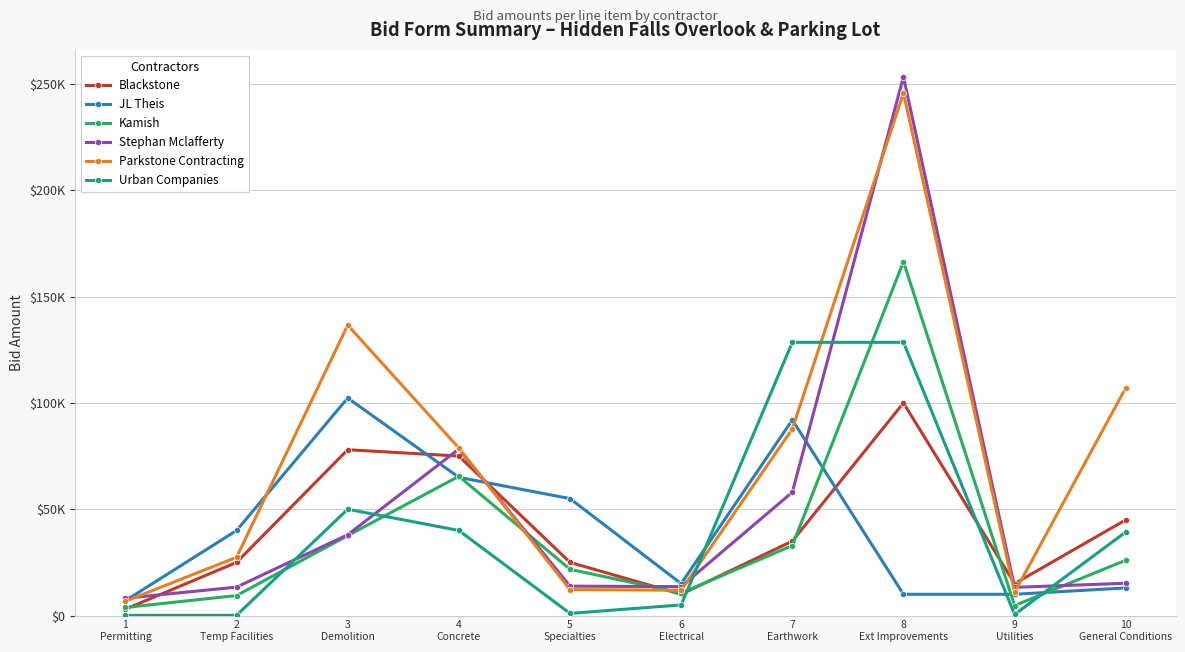

Is this an area chart (filled region under the line)?

No